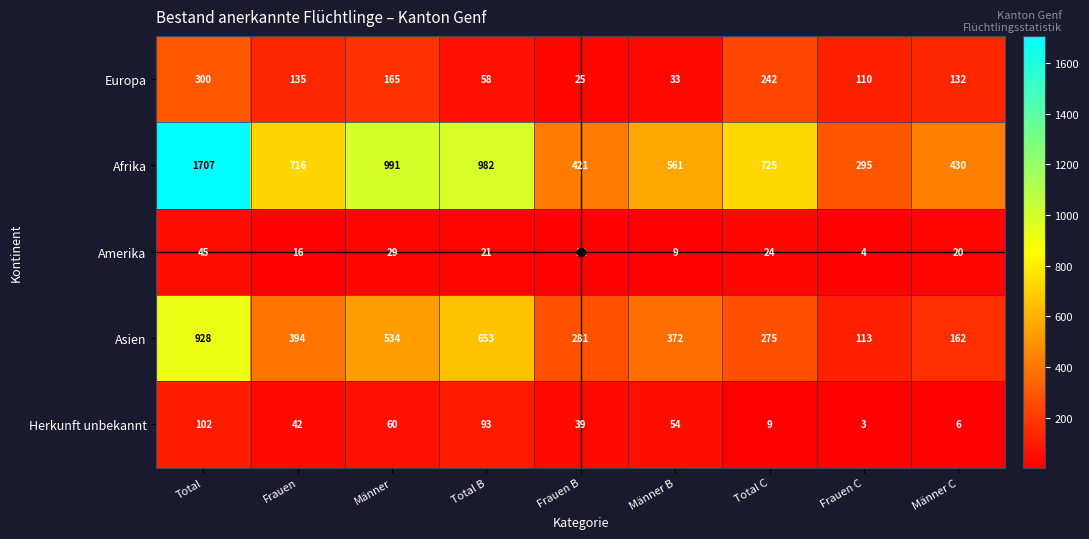

At which category does the chart reach its minimum across all series?

Frauen C